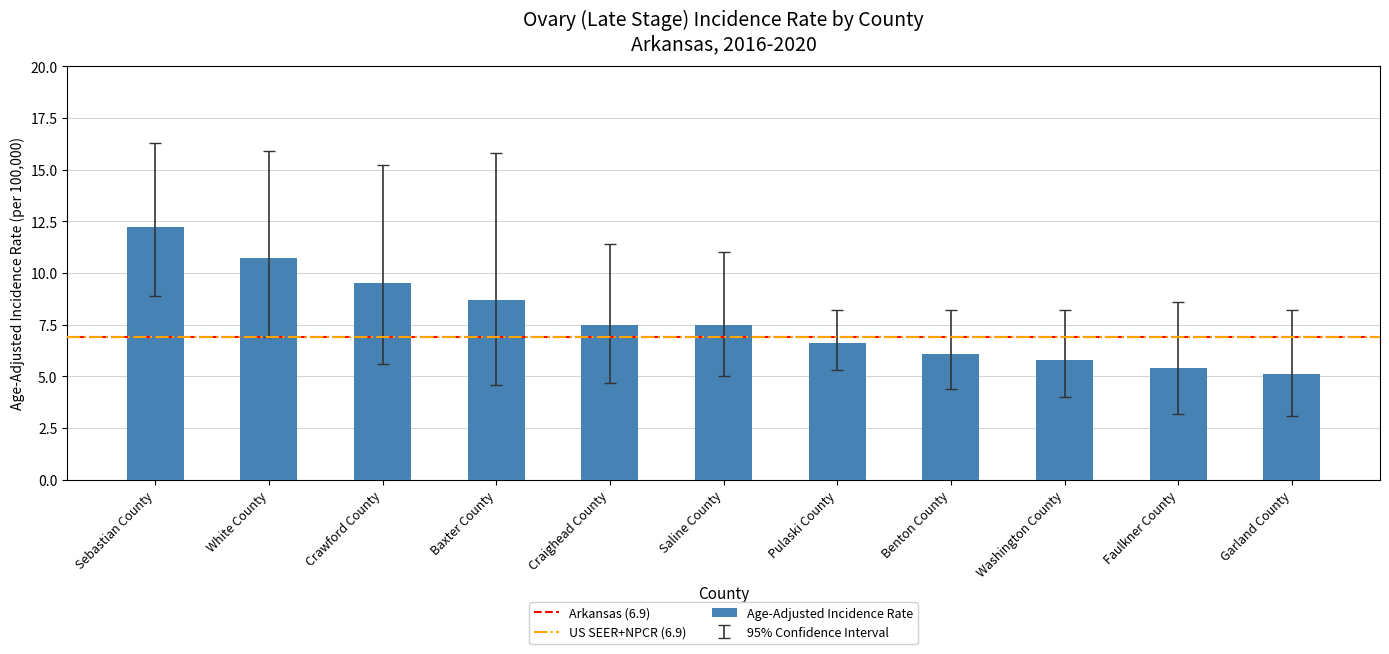

What is the sum of the values at Craighead County and Washington County?

13.3